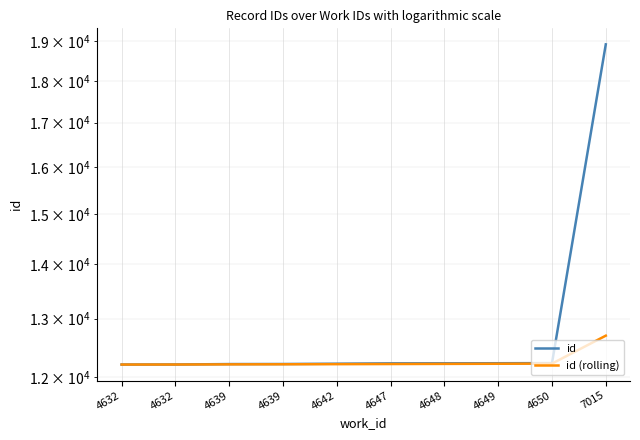

What is the maximum value shown in the chart?

18926.0